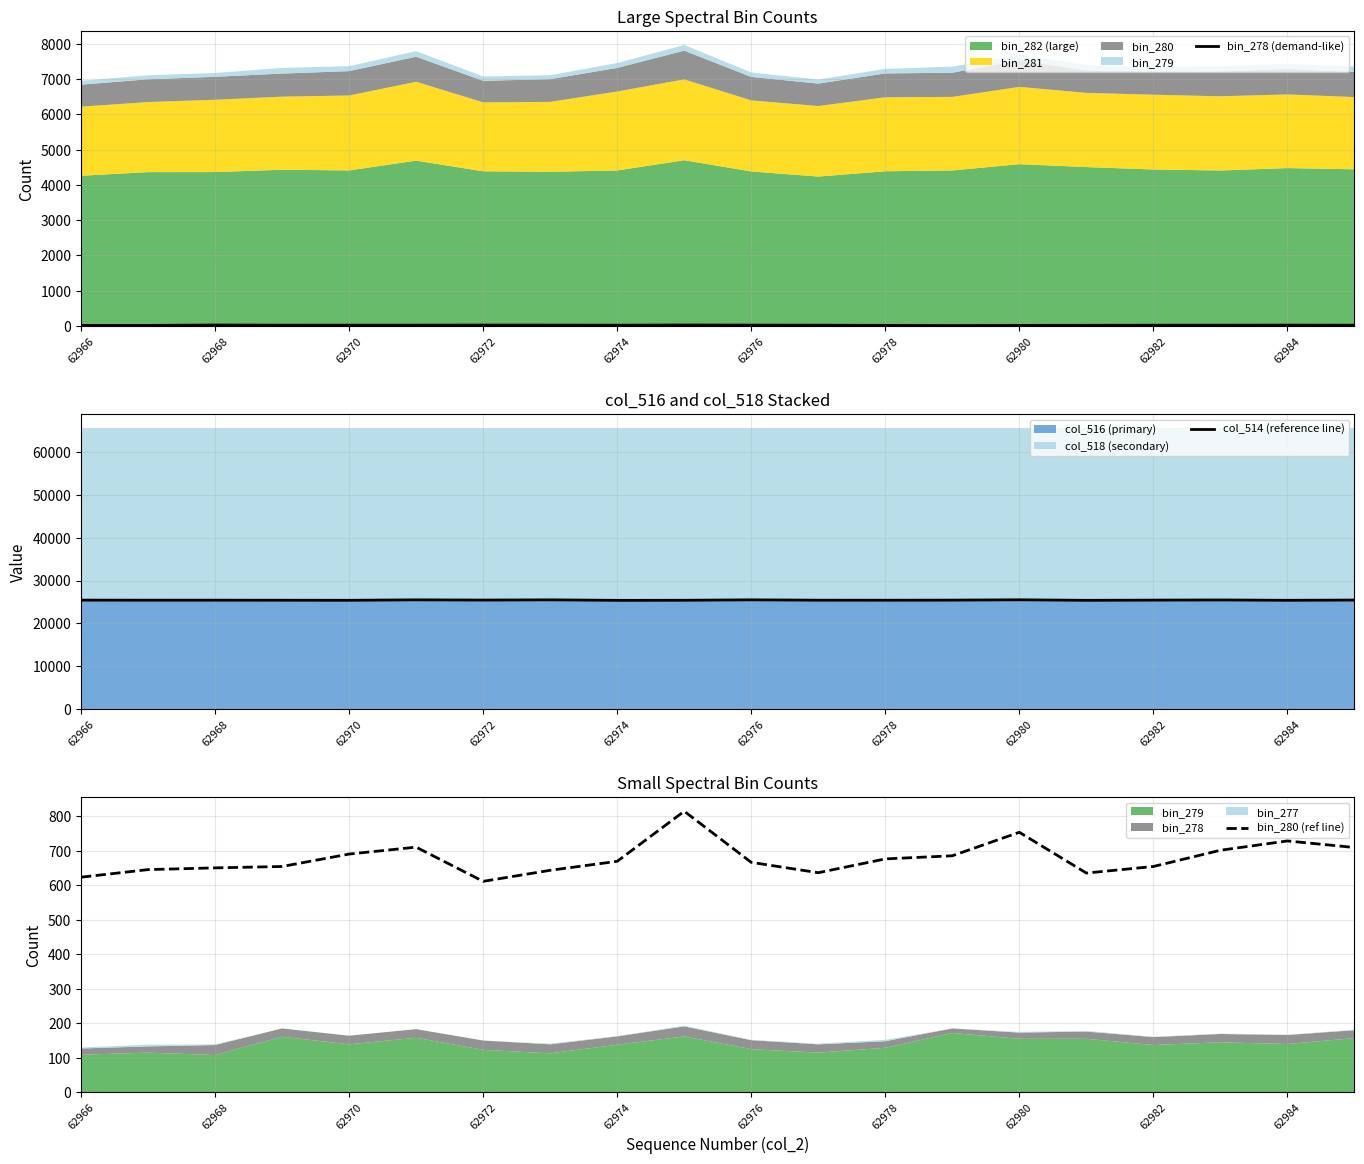

Is it true that bin_278 (demand-like) equals 25 at 62970?

True